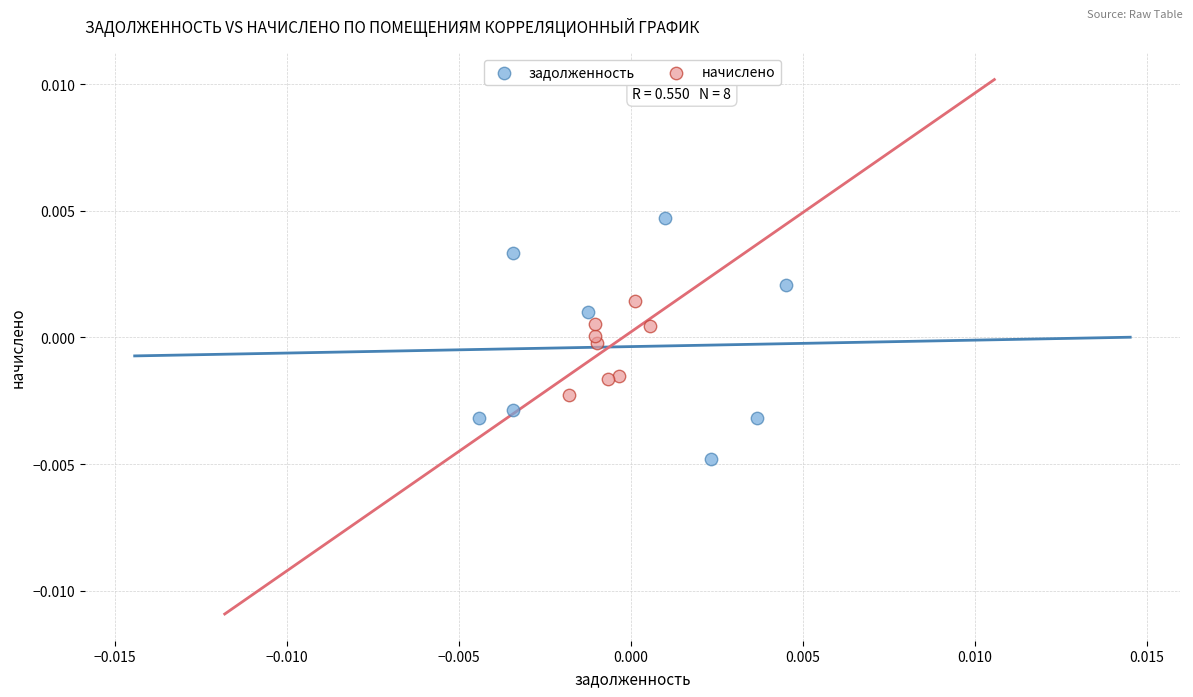

Which series has the largest Y range (max minus min)?

задолженность